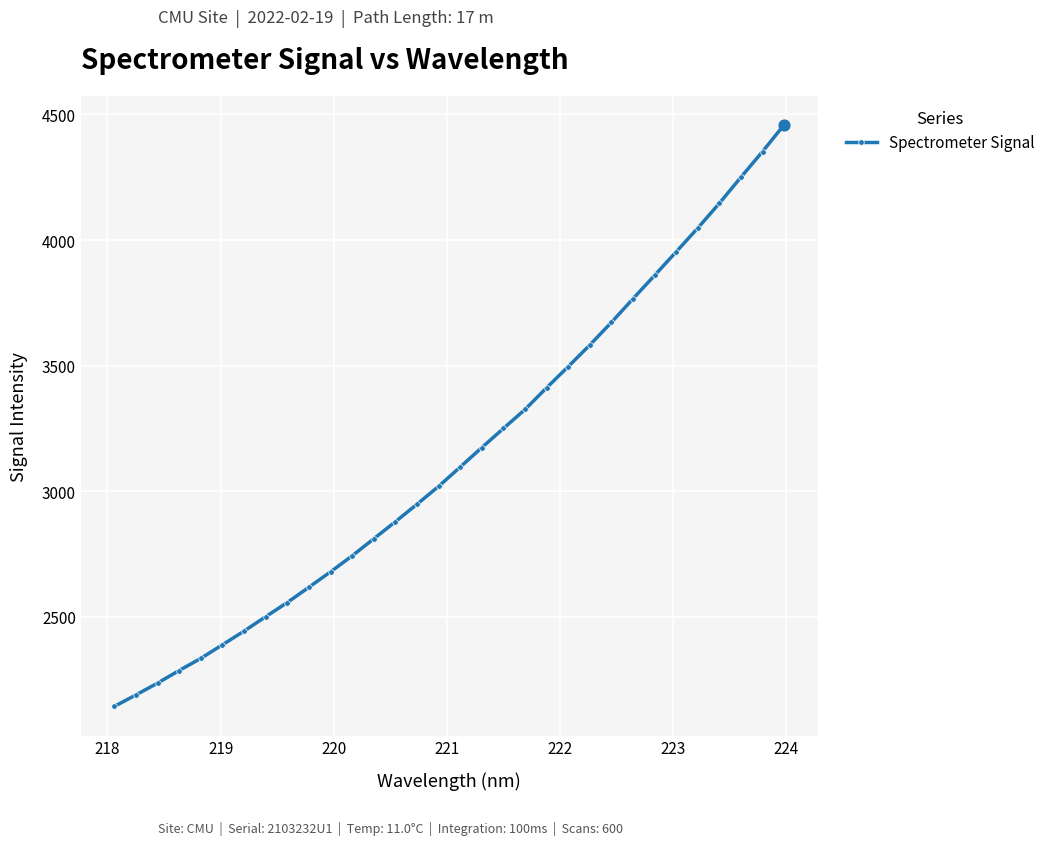

What is the minimum value shown in the chart?

2143.1